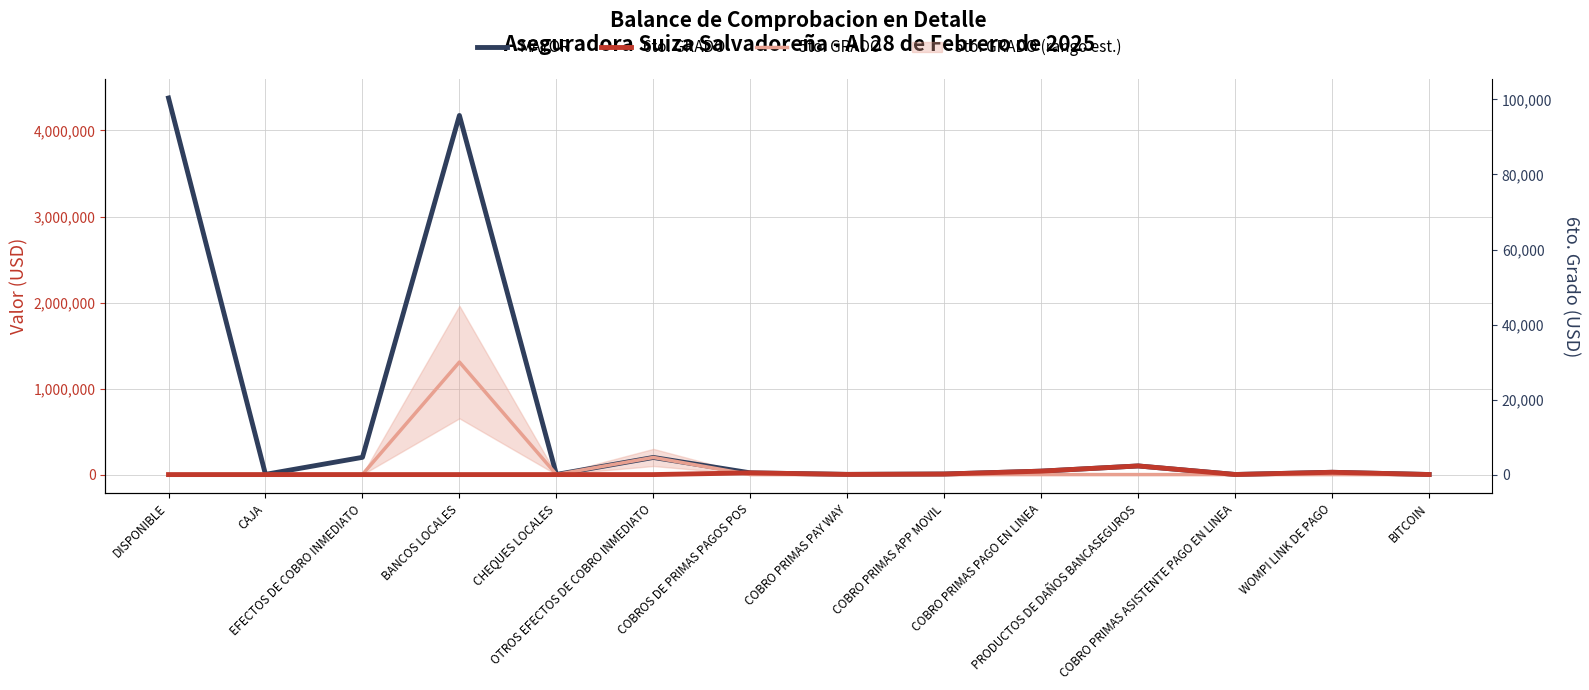

Reading right to left, list all the values displayed in this chart.

MAYOR: BITCOIN=904.1	WOMPI LINK DE PAGO=26814.2	COBRO PRIMAS ASISTENTE PAGO EN LINEA=1052.7	PRODUCTOS DE DAÑOS BANCASEGUROS=100386.3	COBRO PRIMAS PAGO EN LINEA=40004.9	COBRO PRIMAS APP MOVIL=6444.2	COBRO PRIMAS PAY WAY=2213.5	COBROS DE PRIMAS PAGOS POS=20082.3	OTROS EFECTOS DE COBRO INMEDIATO=199141.2	CHEQUES LOCALES=1326.4	BANCOS LOCALES=4174490.1	EFECTOS DE COBRO INMEDIATO=200467.6	CAJA=2460.7	DISPONIBLE=4377418.3
6to. GRADO: BITCOIN=904.1	WOMPI LINK DE PAGO=26814.2	COBRO PRIMAS ASISTENTE PAGO EN LINEA=1052.7	PRODUCTOS DE DAÑOS BANCASEGUROS=100386.3	COBRO PRIMAS PAGO EN LINEA=40004.9	COBRO PRIMAS APP MOVIL=6444.2	COBRO PRIMAS PAY WAY=2213.5	COBROS DE PRIMAS PAGOS POS=20082.3	OTROS EFECTOS DE COBRO INMEDIATO=0.0	CHEQUES LOCALES=0.0	BANCOS LOCALES=0.0	EFECTOS DE COBRO INMEDIATO=0.0	CAJA=0.0	DISPONIBLE=0.0
5to. GRADO: BITCOIN=0.0	WOMPI LINK DE PAGO=0.0	COBRO PRIMAS ASISTENTE PAGO EN LINEA=0.0	PRODUCTOS DE DAÑOS BANCASEGUROS=0.0	COBRO PRIMAS PAGO EN LINEA=0.0	COBRO PRIMAS APP MOVIL=0.0	COBRO PRIMAS PAY WAY=0.0	COBROS DE PRIMAS PAGOS POS=0.0	OTROS EFECTOS DE COBRO INMEDIATO=199141.2	CHEQUES LOCALES=1326.4	BANCOS LOCALES=1308034.1	EFECTOS DE COBRO INMEDIATO=1326.4	CAJA=535.7	DISPONIBLE=0.0